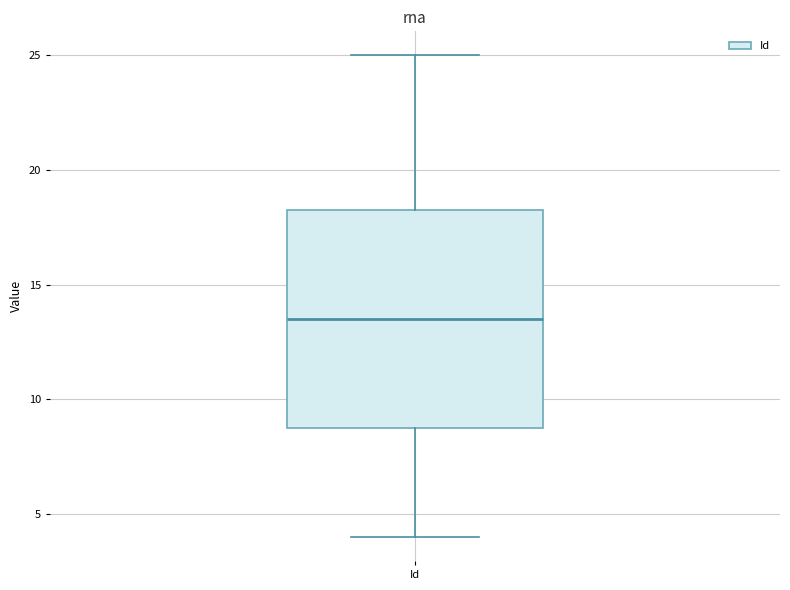

Where is the lower edge of the box for Id on the y-axis? The values are not printed on the chart, so give them approximately, as read against the axis.

9.0